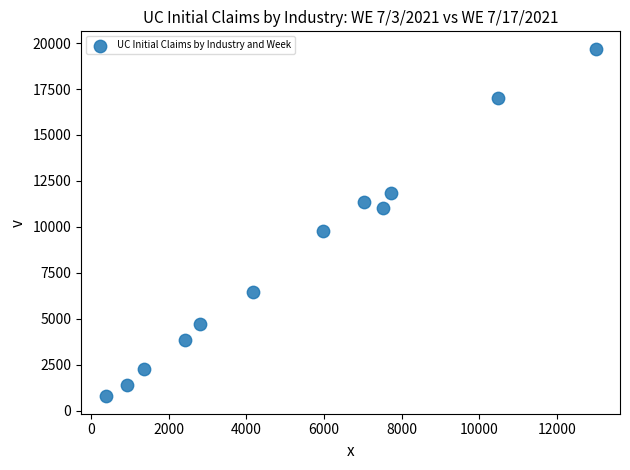

What is the average X value?

5316